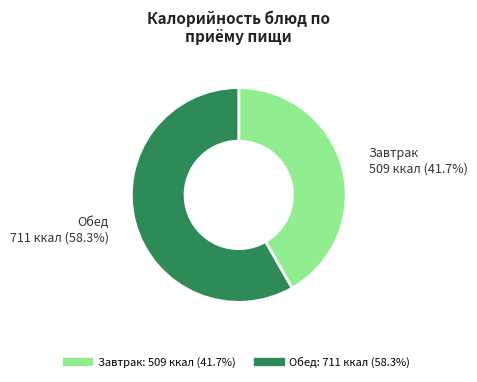

Is there any slice that represents more than half of the pie?

Yes